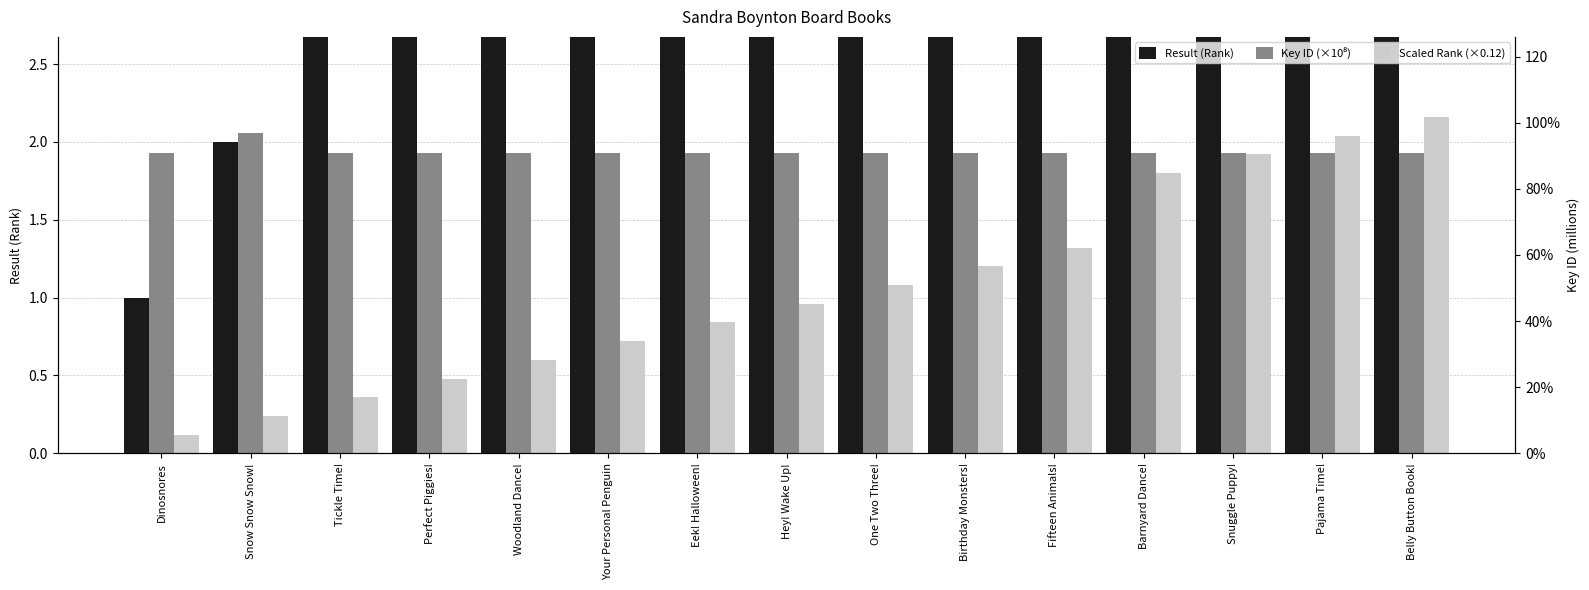

What is the label of the 4th bar from the left?

Perfect Piggies!